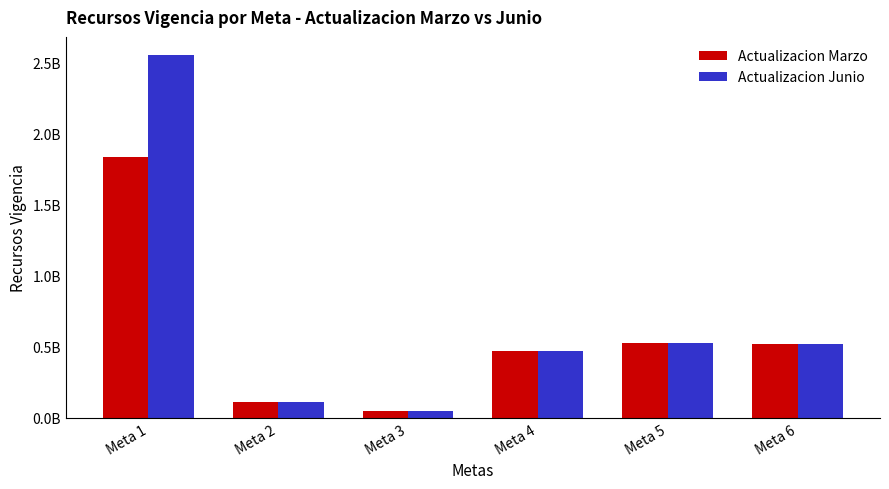

Rank the series by their average value, from lowest to highest.

Actualizacion Marzo, Actualizacion Junio